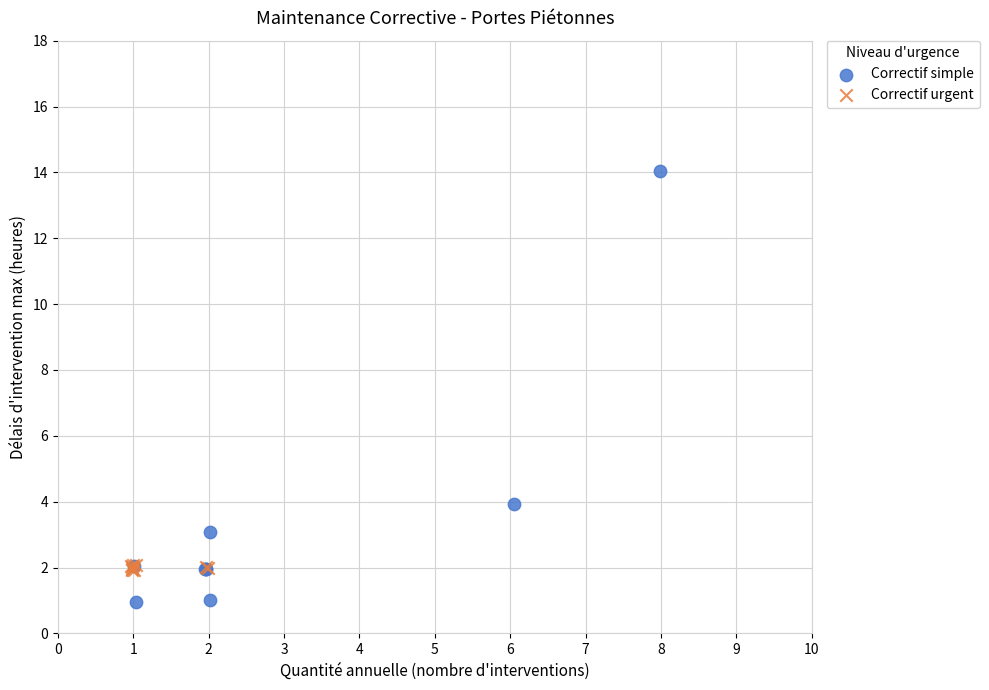

What are all the series names shown in the legend?

Correctif simple, Correctif urgent